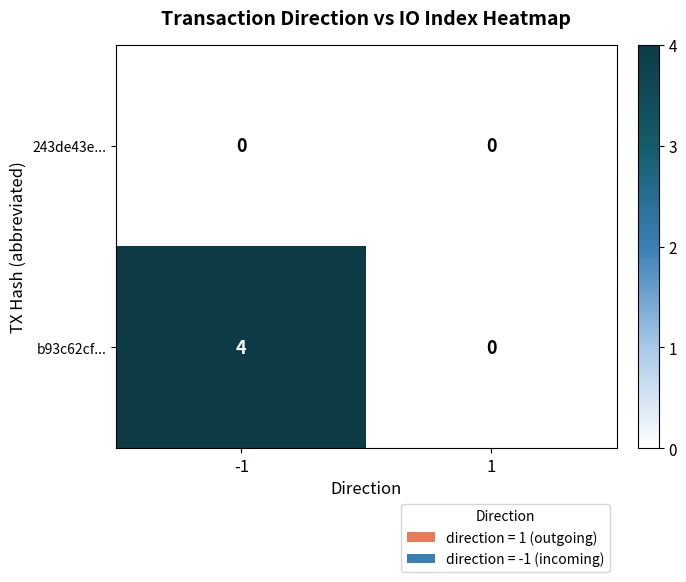

Which series has the widest spread of values?

b93c62cf...